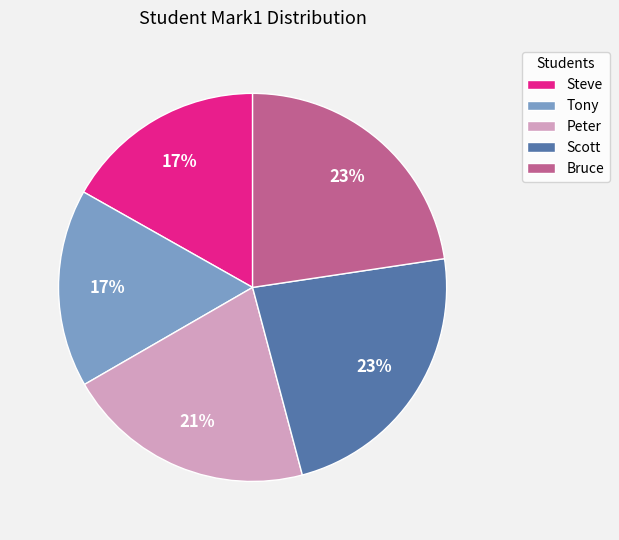

To the nearest percent, what portion does Steve represent?

17%